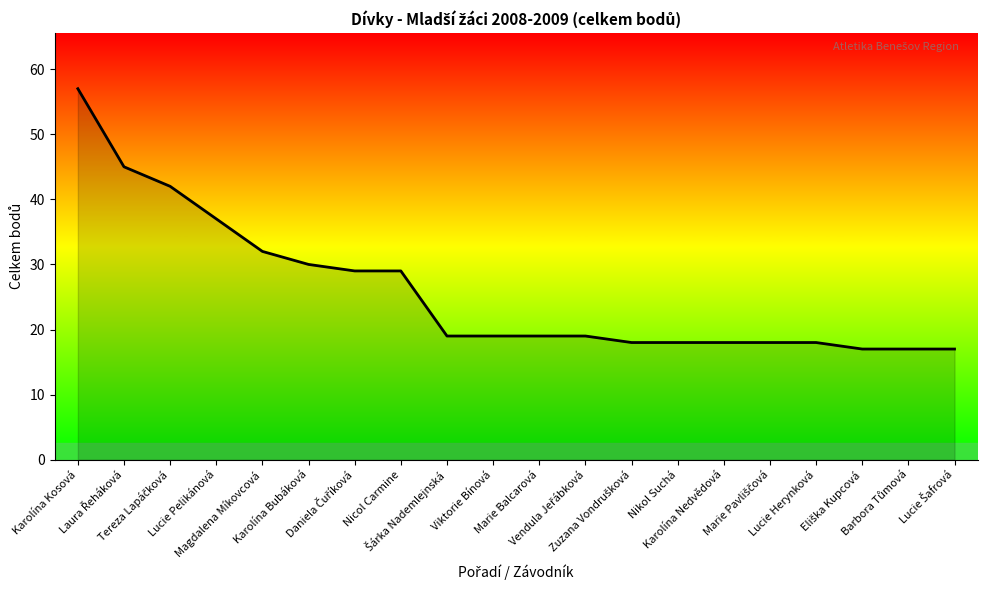

What is the sum of all values?

518